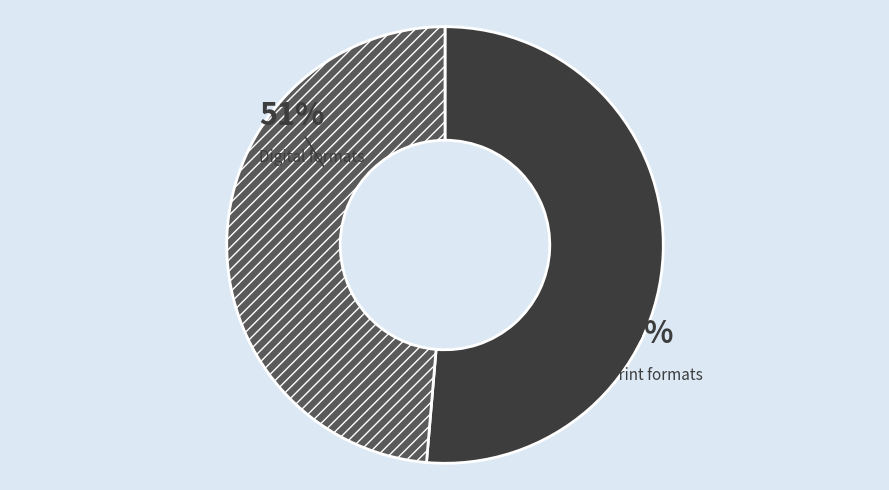

Does Trade Paperback / Board Book / Paper Over Board / Hardcover account for over 50% of the chart?

Yes